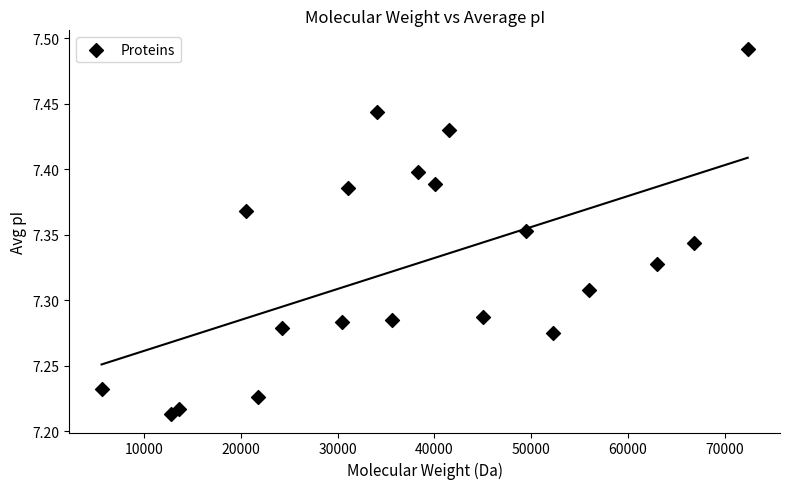

What is the range of X values (max minus min)?

66784.2